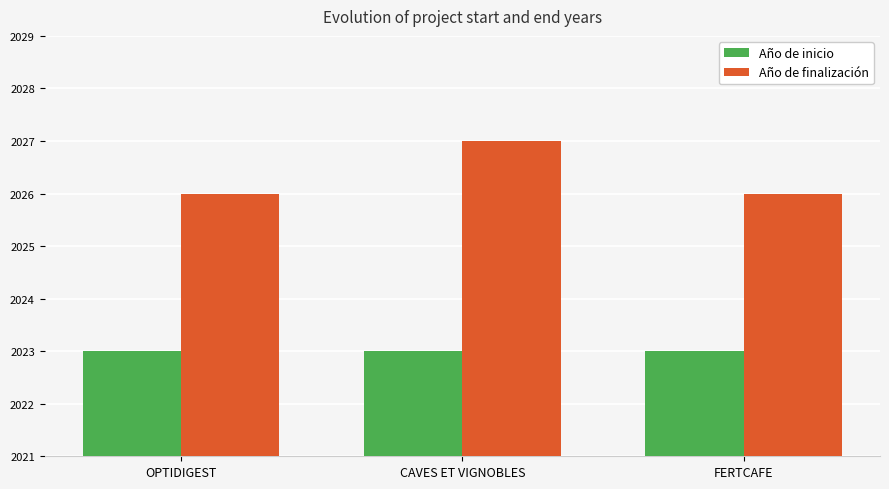

Does the chart contain stacked bars?

No